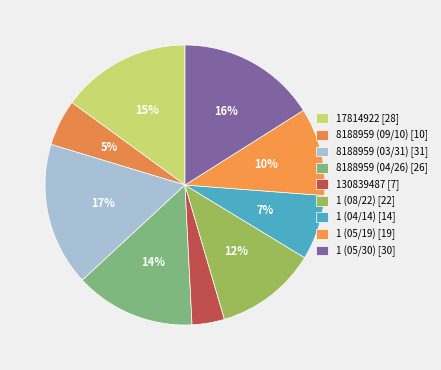

Is it true that 1 (04/14) is 1% of the pie?

False